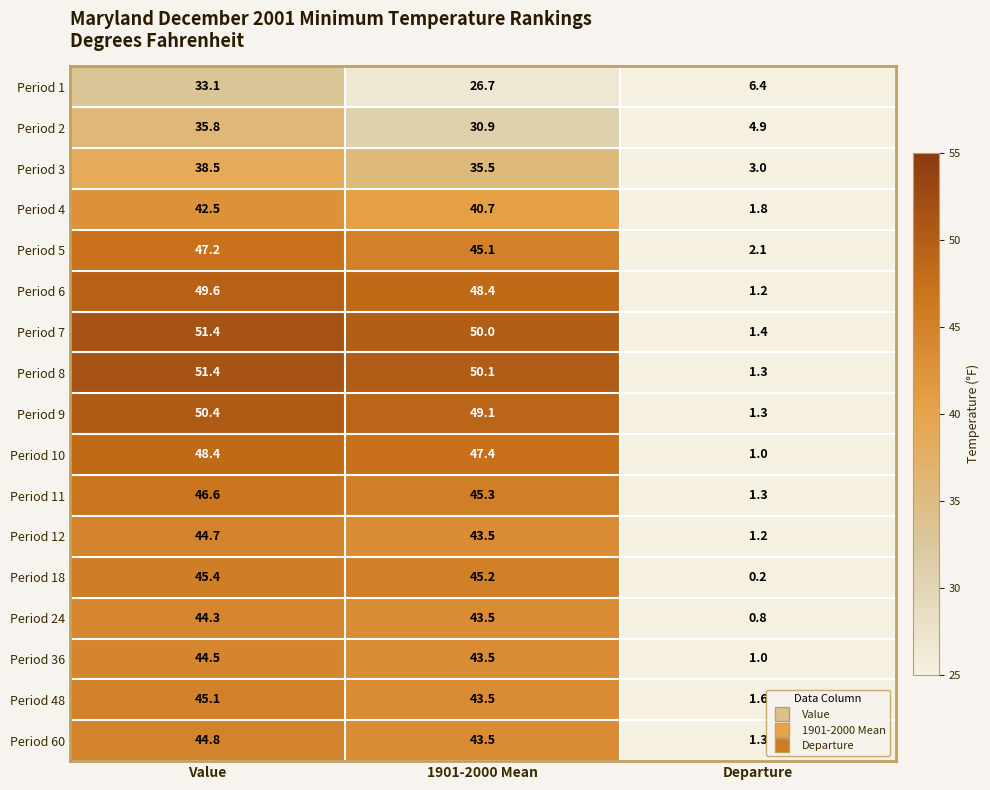

Where does the Period 48 series first go above 43?

Value